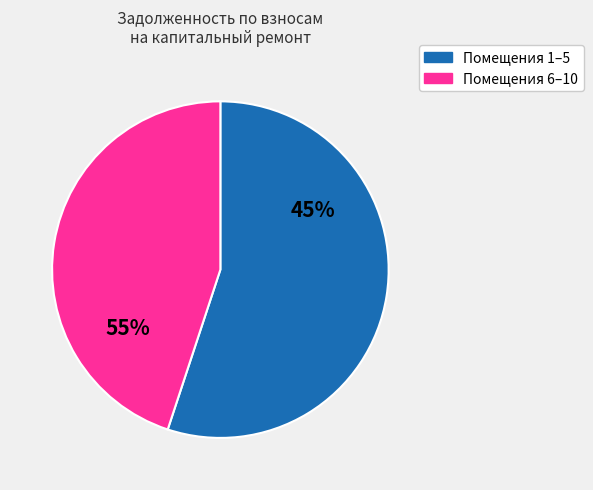

Is it true that 5 is 1% of the pie?

False